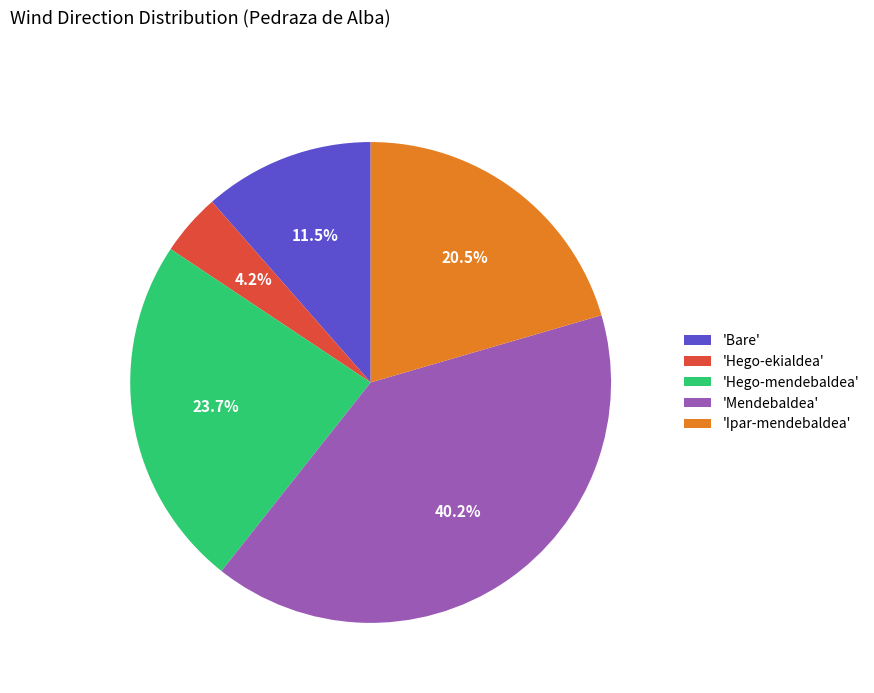

Is there a majority slice in this chart?

No